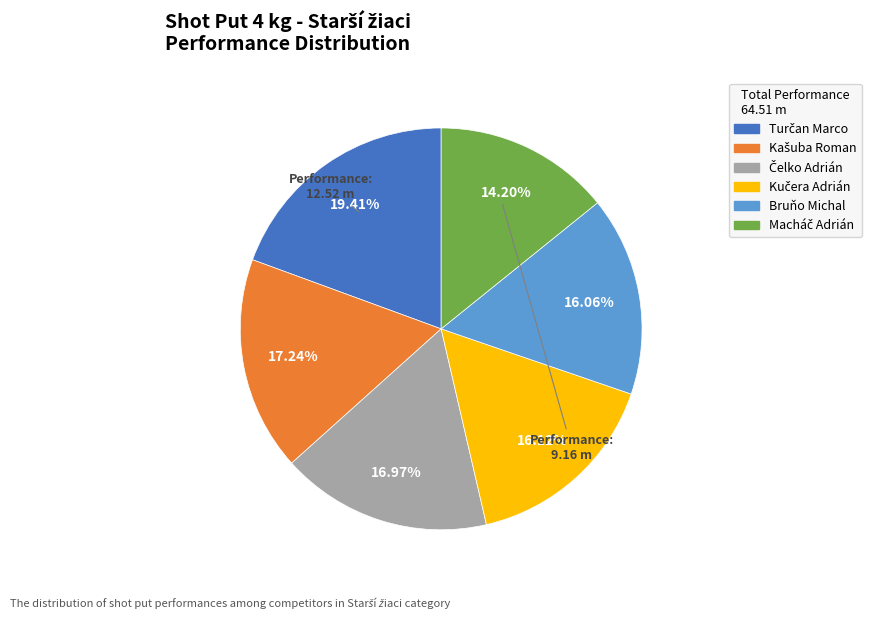

To the nearest percent, what is the average slice percentage?

17%